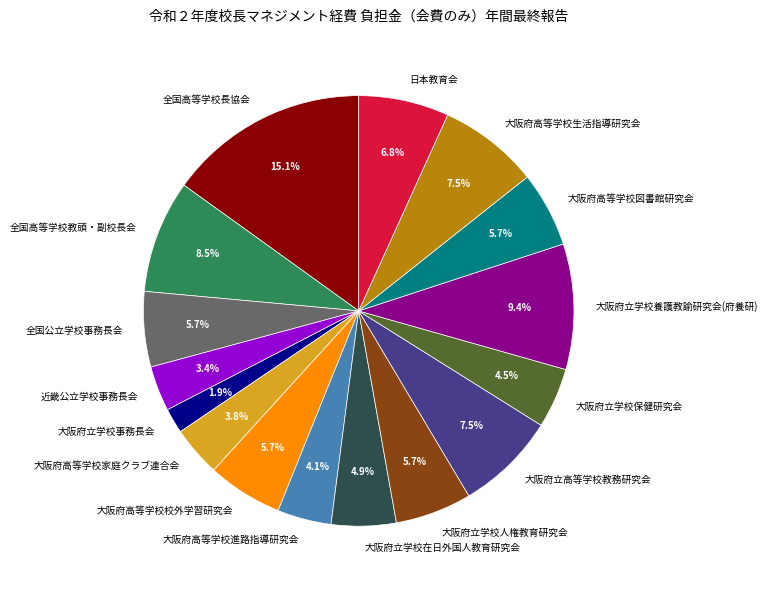

What is the smallest slice in the pie chart?

大阪府立学校事務長会